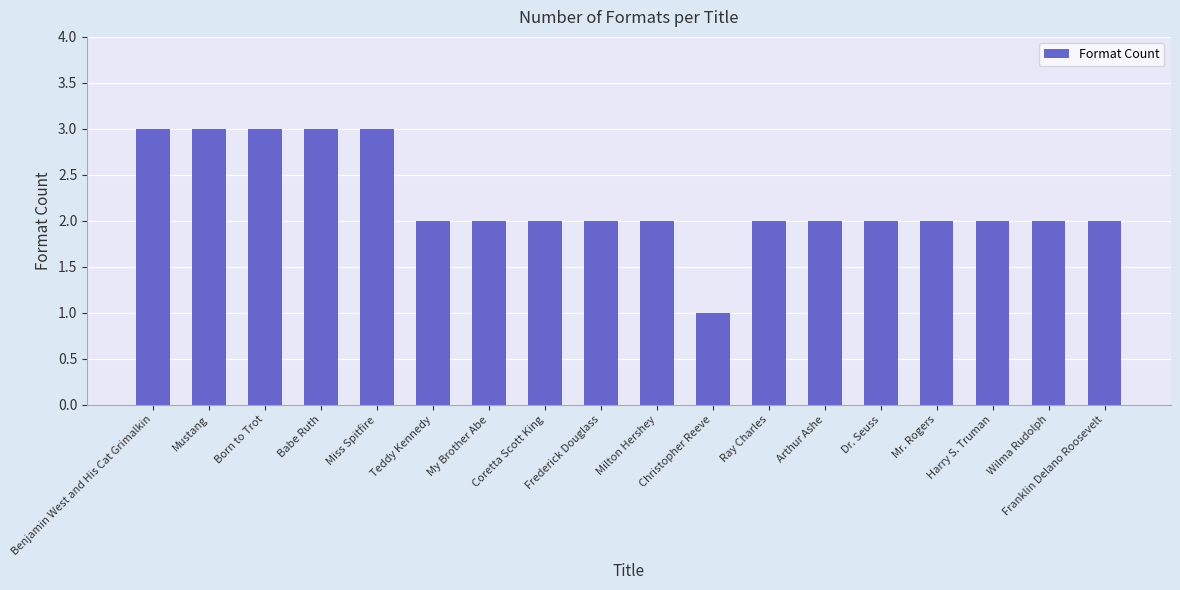

Is it true that the value at Mr. Rogers is 3?

False